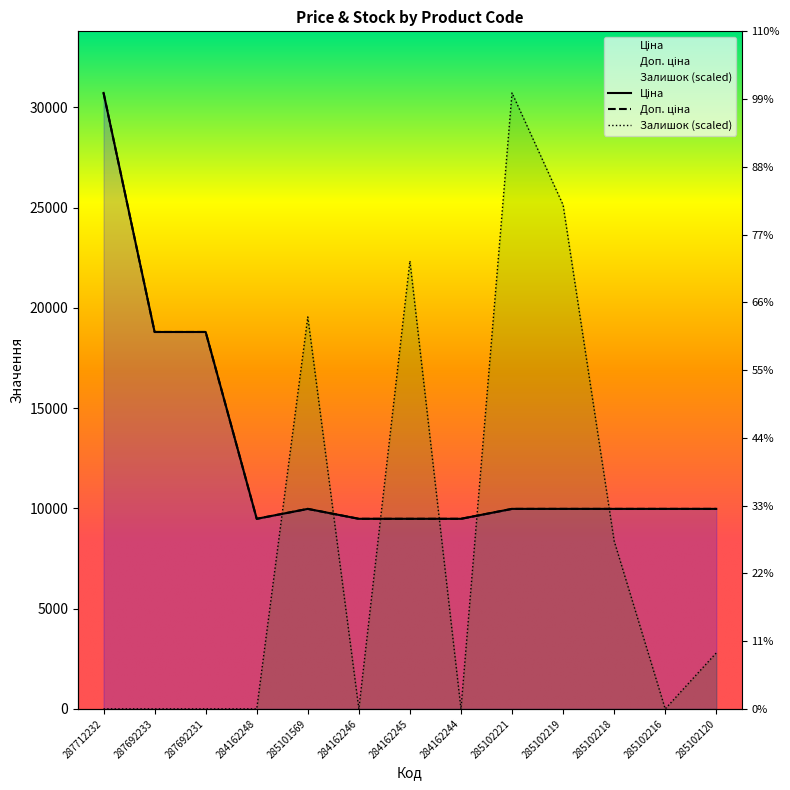

What is the difference between the Ціна values at 284162245 and 287712232?

21237.1